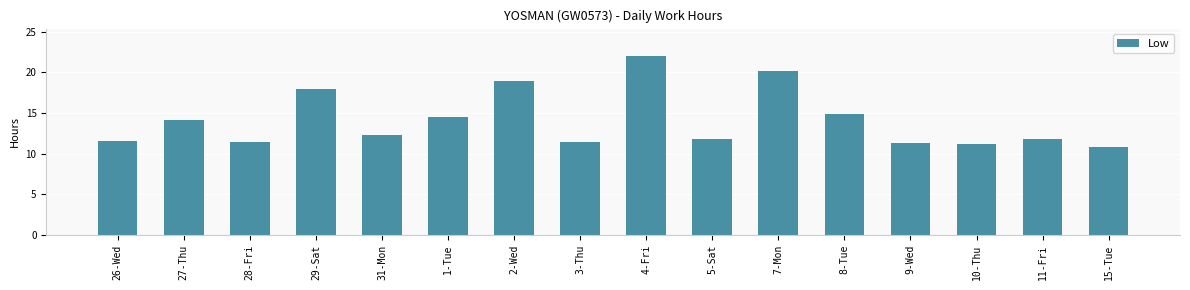

What is the ratio of the value at 2-Wed to the value at 5-Sat?

1.6